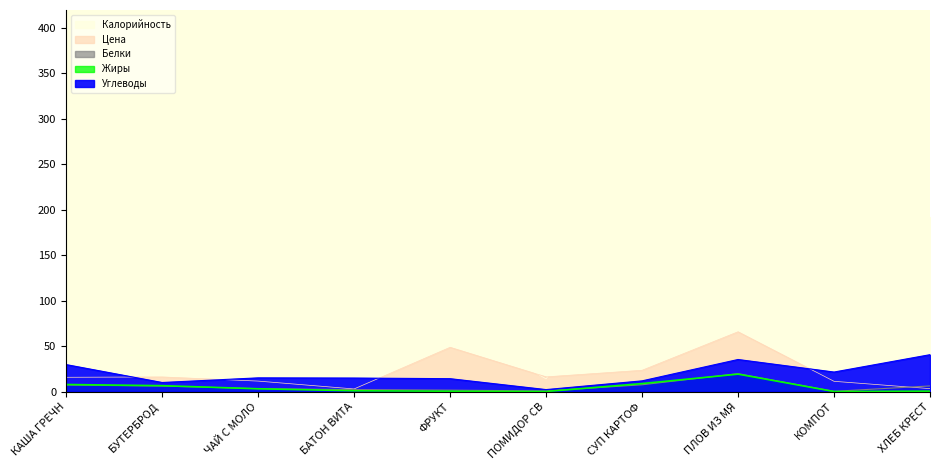

At which label is Цена closest to 34?

СУП КАРТОФ